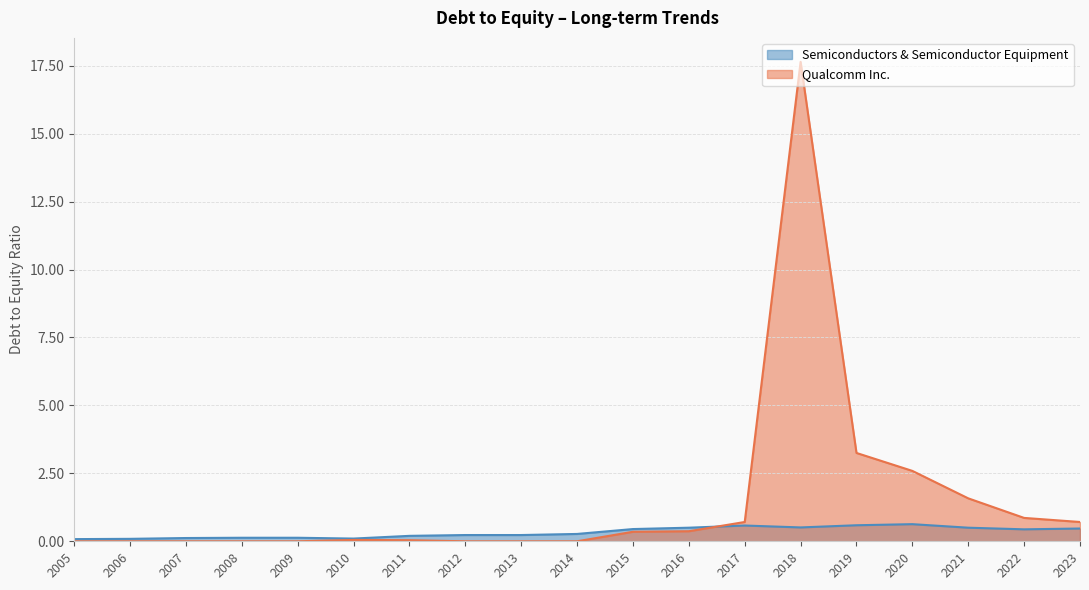

How many intersections are there between Semiconductors & Semiconductor Equipment and Qualcomm Inc.?

1